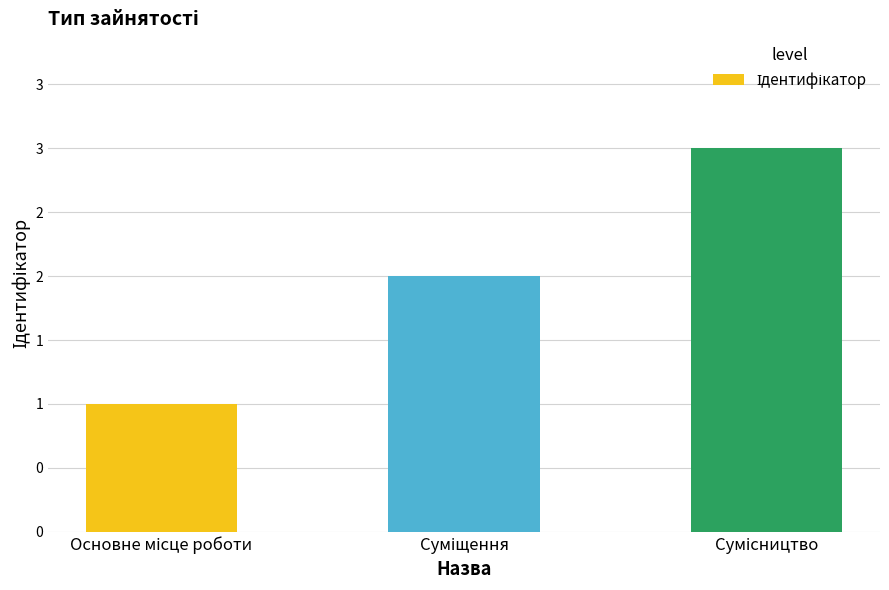

At which label is the value closest to 2?

Суміщення